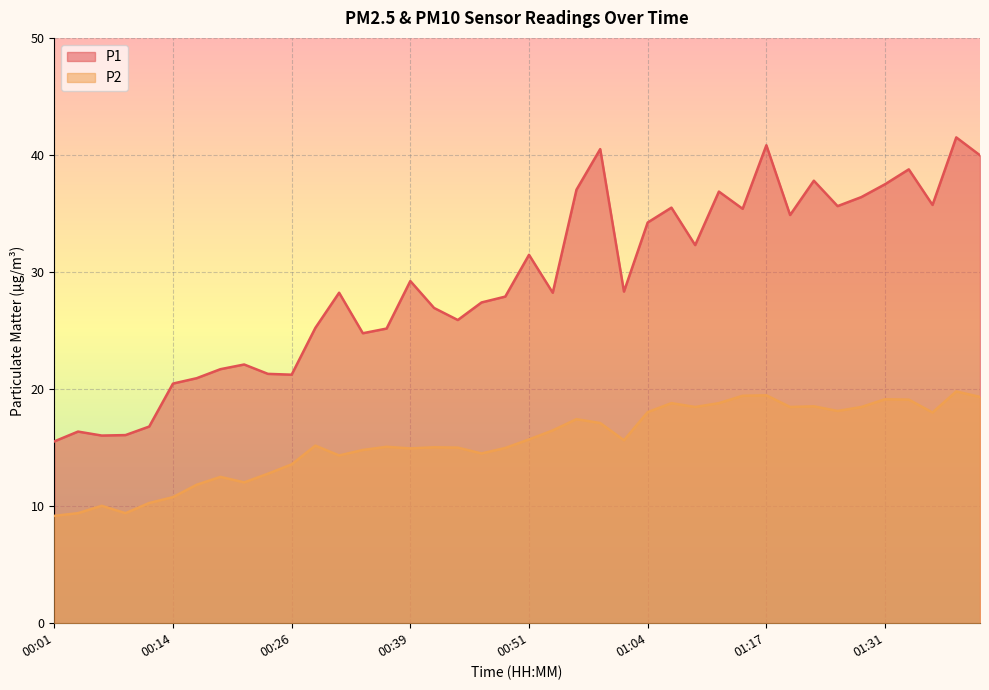

What is the difference between the P2 values at 01:33 and 00:29?

3.9